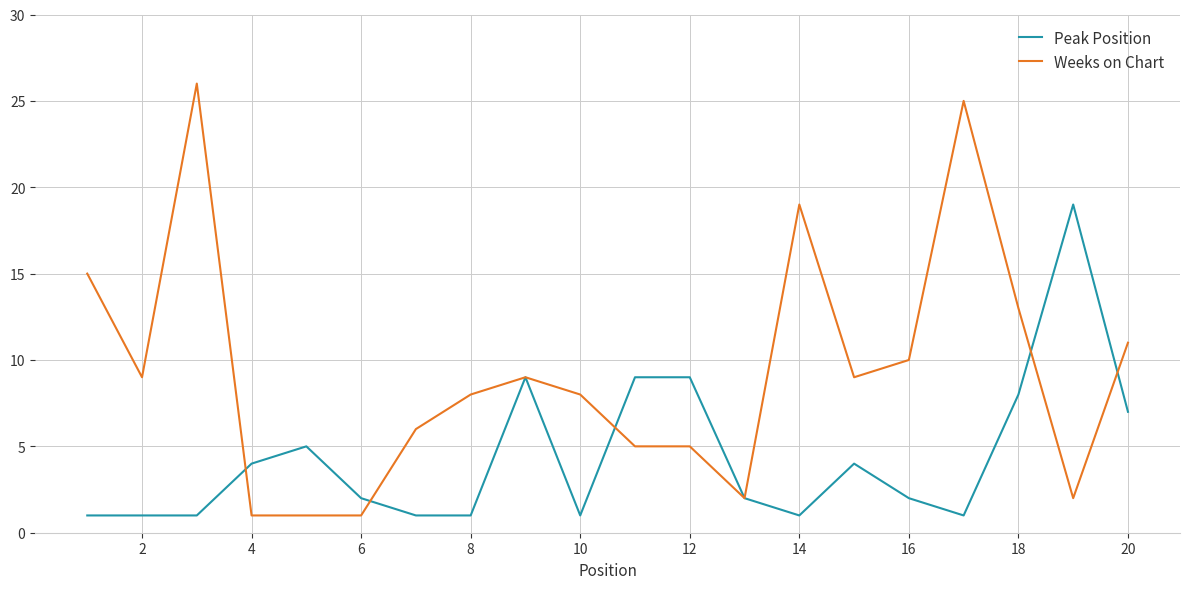

What is the maximum value shown in the chart?

26